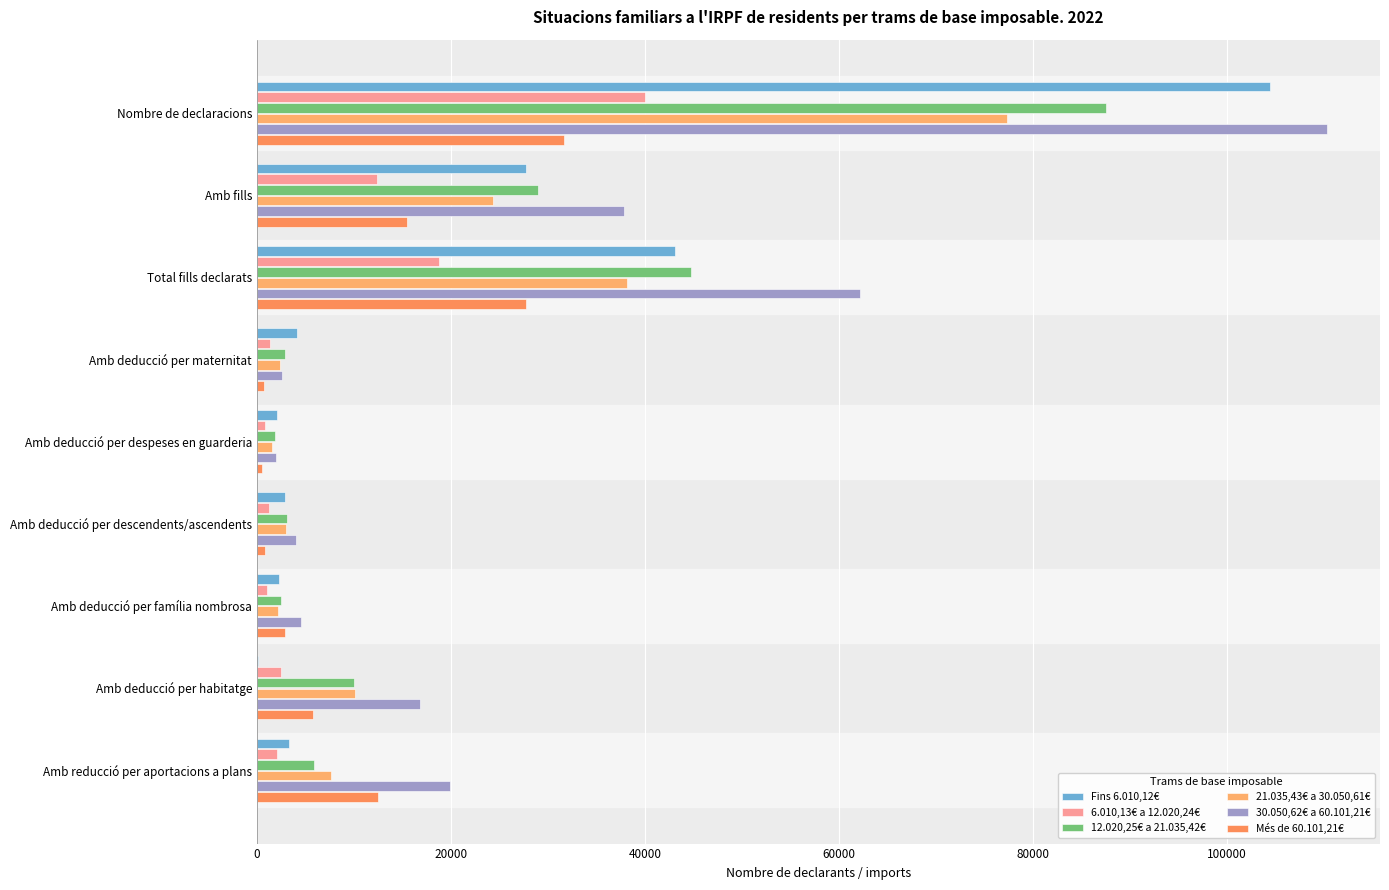

What are all the series names shown in the legend?

Fins 6.010,12€, 6.010,13€ a 12.020,24€, 12.020,25€ a 21.035,42€, 21.035,43€ a 30.050,61€, 30.050,62€ a 60.101,21€, Més de 60.101,21€